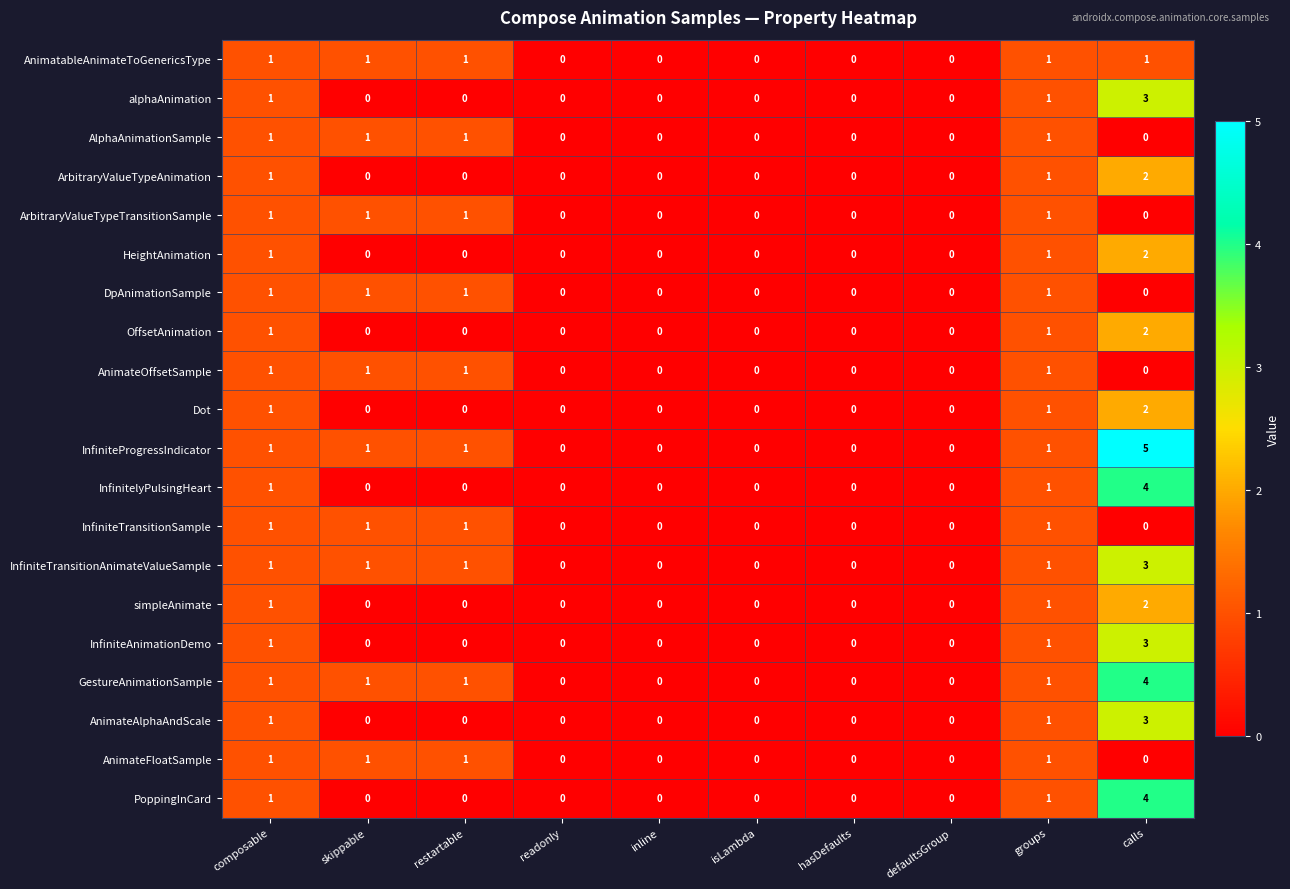

Which series has the widest spread of values?

InfiniteProgressIndicator